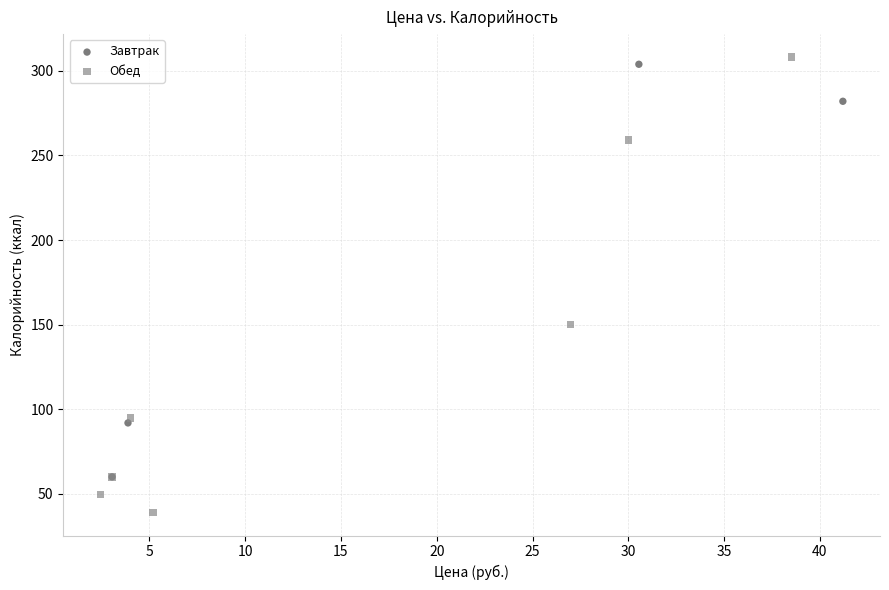

Which series has the largest Y range (max minus min)?

Обед